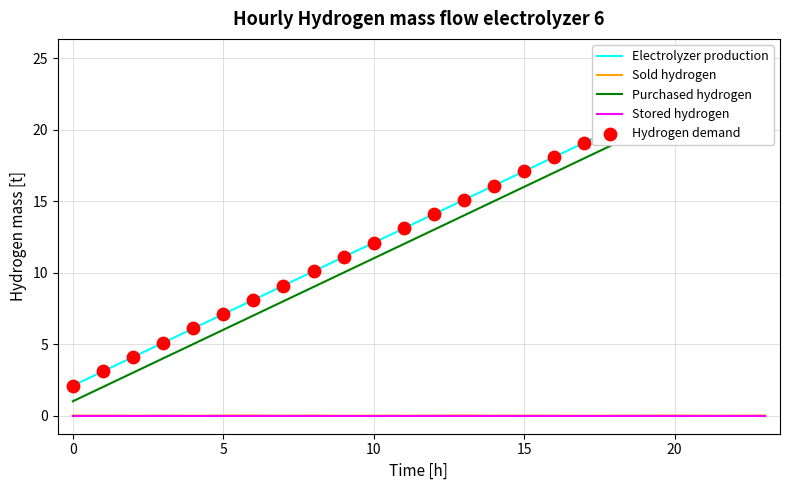

At how many categories does at least one series exceed 17?

9